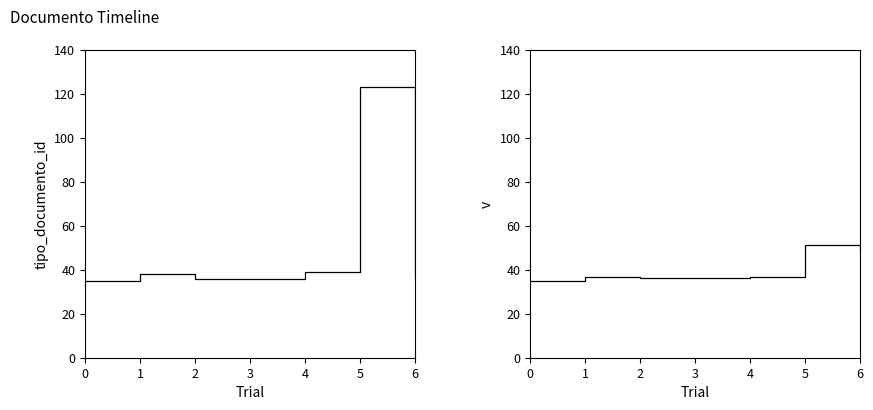

The tipo_documento_id series shows 39.0 at 4. True or false?

True